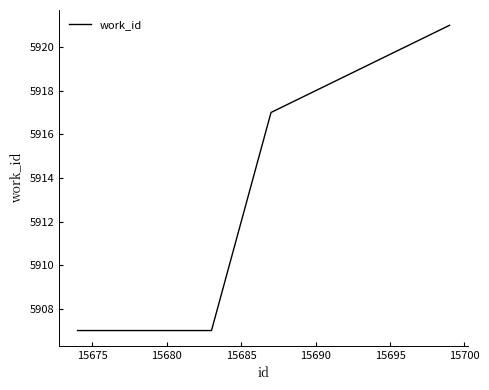

What is the average value?

5913